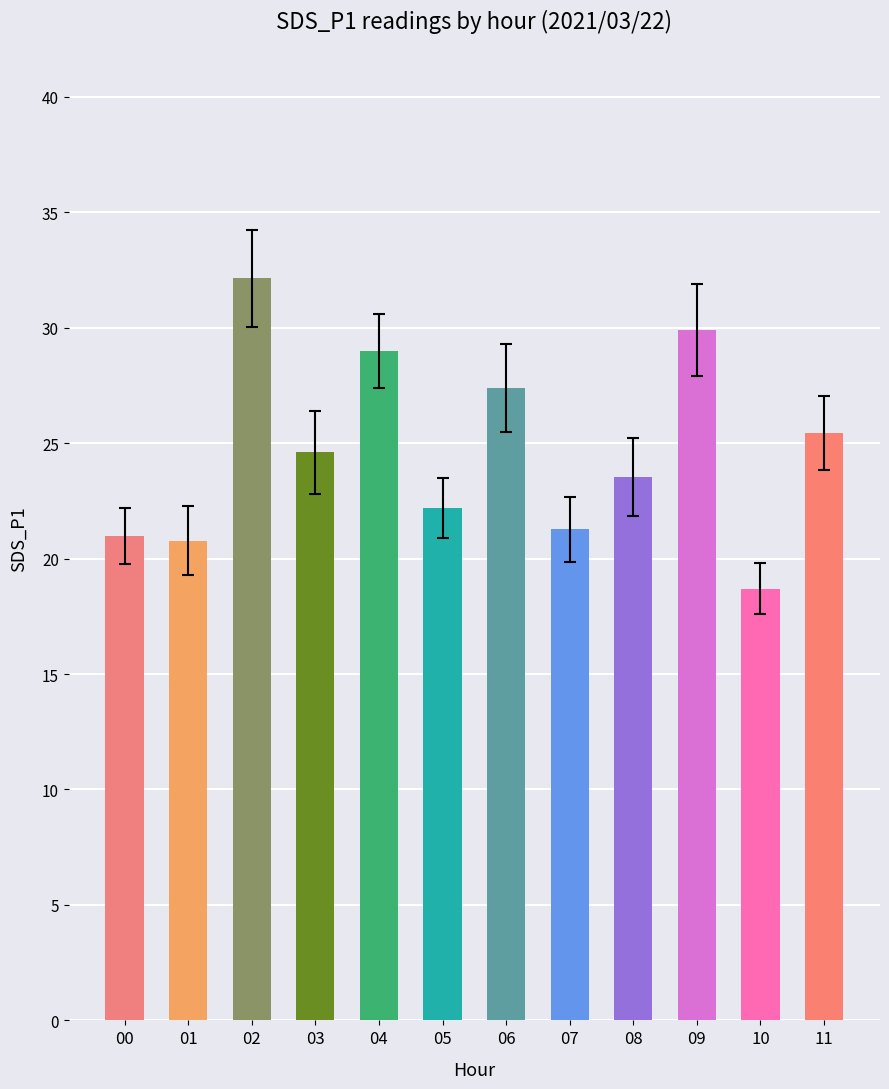

How many categories are shown in the chart?

12